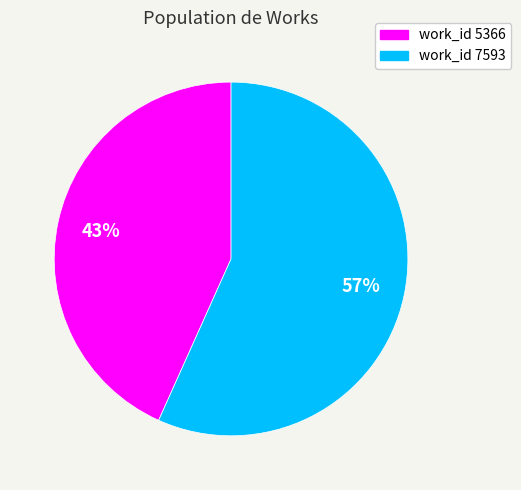

To the nearest percent, what is the average slice percentage?

50%